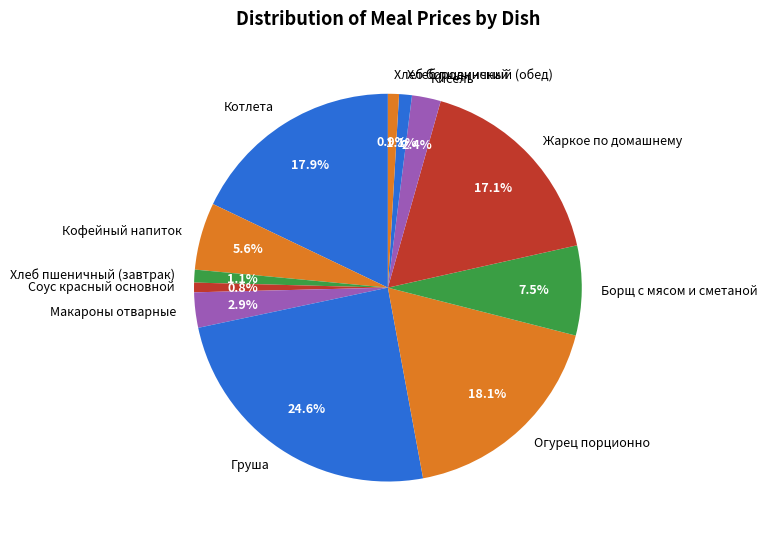

Is there any slice that represents more than half of the pie?

No